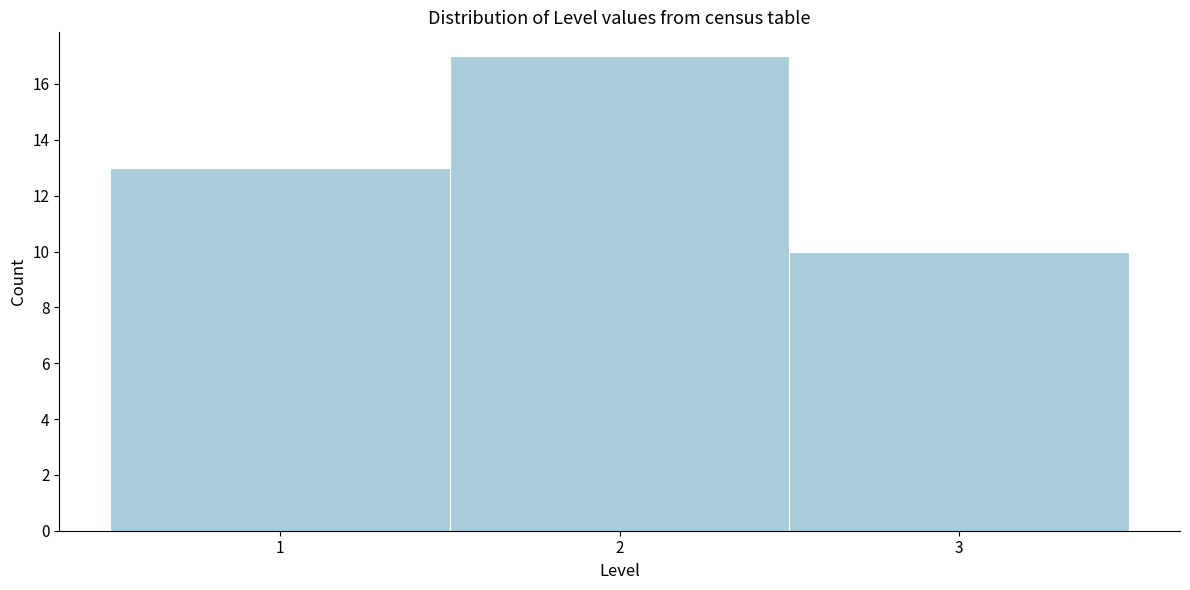

Which range on the x-axis has the tallest bar?

1.5 to 2.5